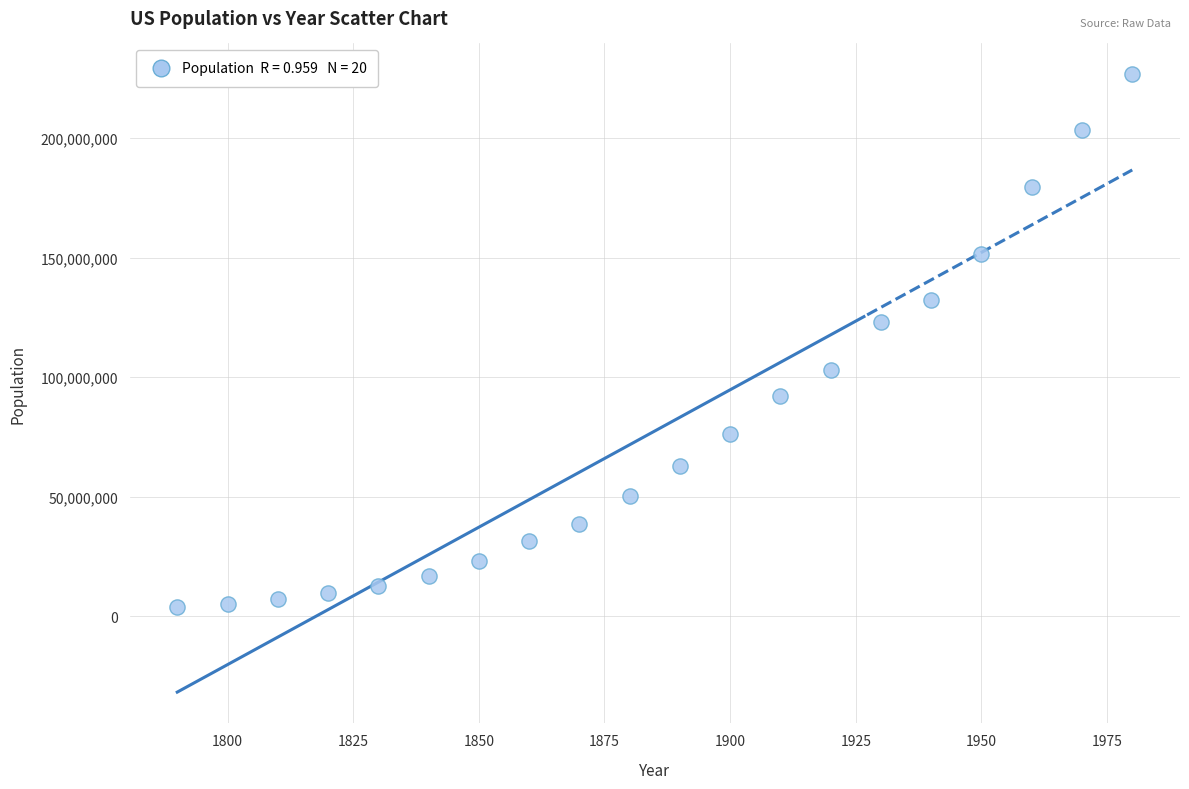

What is the range of Y values (max minus min)?

222616591